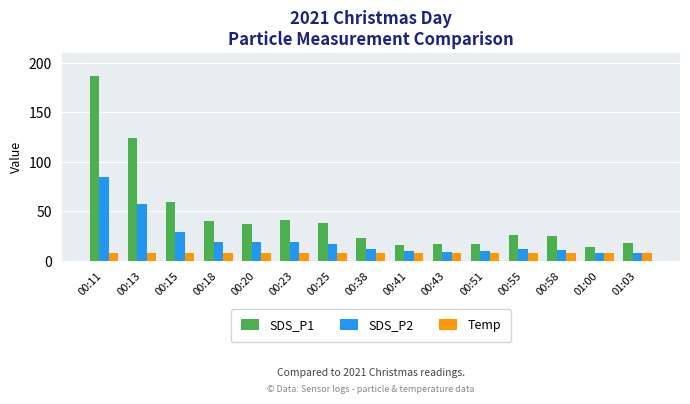

Does the chart contain stacked bars?

No